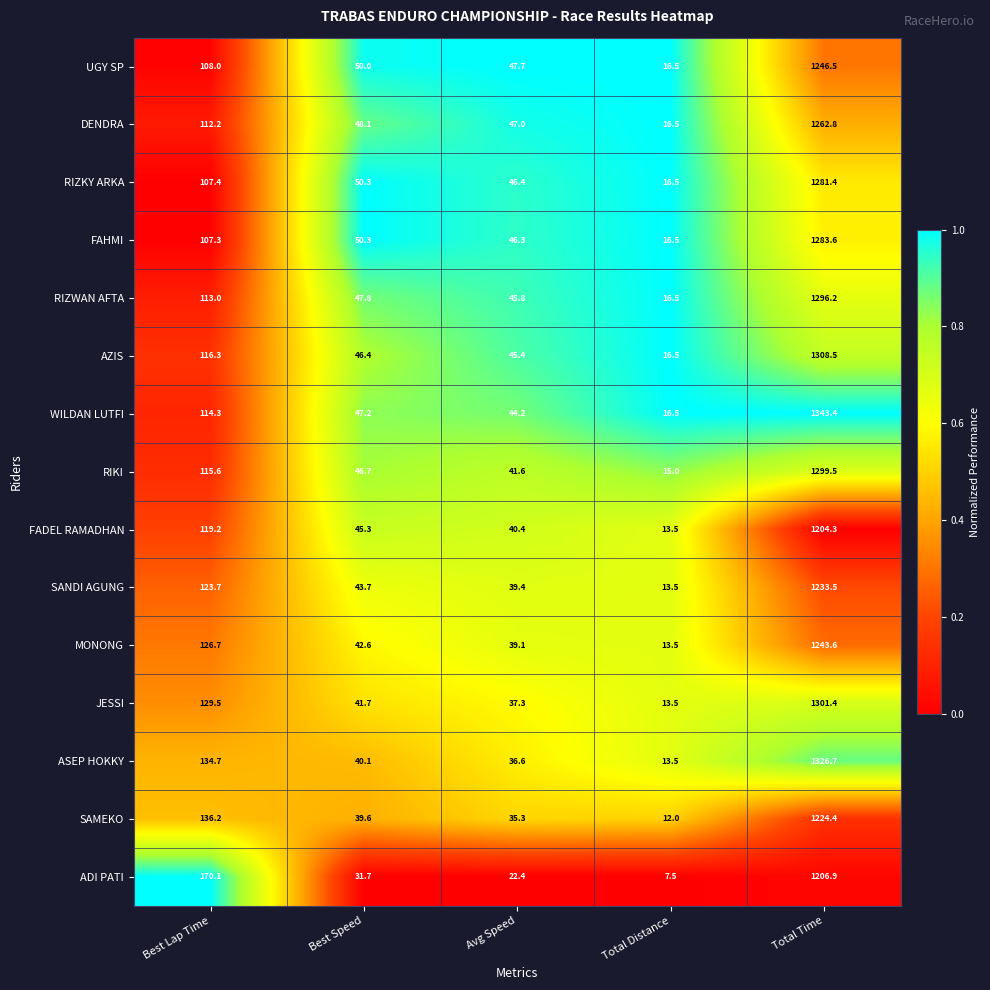

At which label is RIZWAN AFTA closest to 656?

Best Lap Time